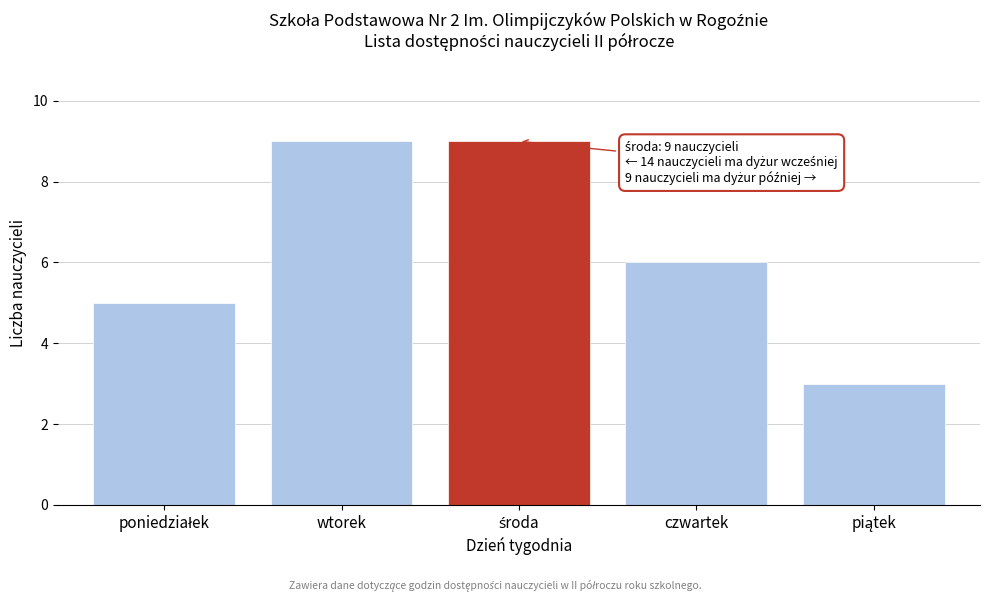

Reading left to right, list all the values displayed in this chart.

5	9	9	6	3